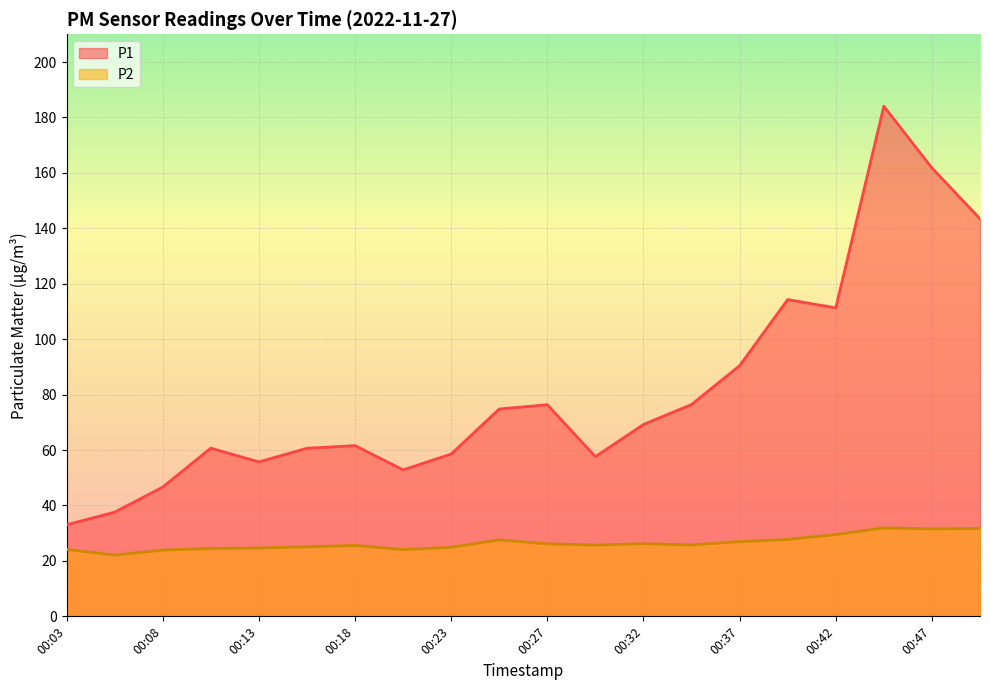

Reading left to right, extract all data points from this chart.

P1: 00:03=33.0	00:06=37.6	00:08=46.6	00:10=60.7	00:13=55.7	00:15=60.6	00:18=61.6	00:20=52.8	00:23=58.5	00:25=74.8	00:27=76.3	00:30=57.6	00:32=69.2	00:35=76.4	00:37=90.4	00:40=114.3	00:42=111.3	00:44=184.1	00:47=161.8	00:49=143.4
P2: 00:03=24.1	00:06=22.1	00:08=23.9	00:10=24.5	00:13=24.6	00:15=25.1	00:18=25.6	00:20=24.1	00:23=24.9	00:25=27.6	00:27=26.2	00:30=25.7	00:32=26.2	00:35=25.8	00:37=26.9	00:40=27.8	00:42=29.5	00:44=31.9	00:47=31.6	00:49=31.7